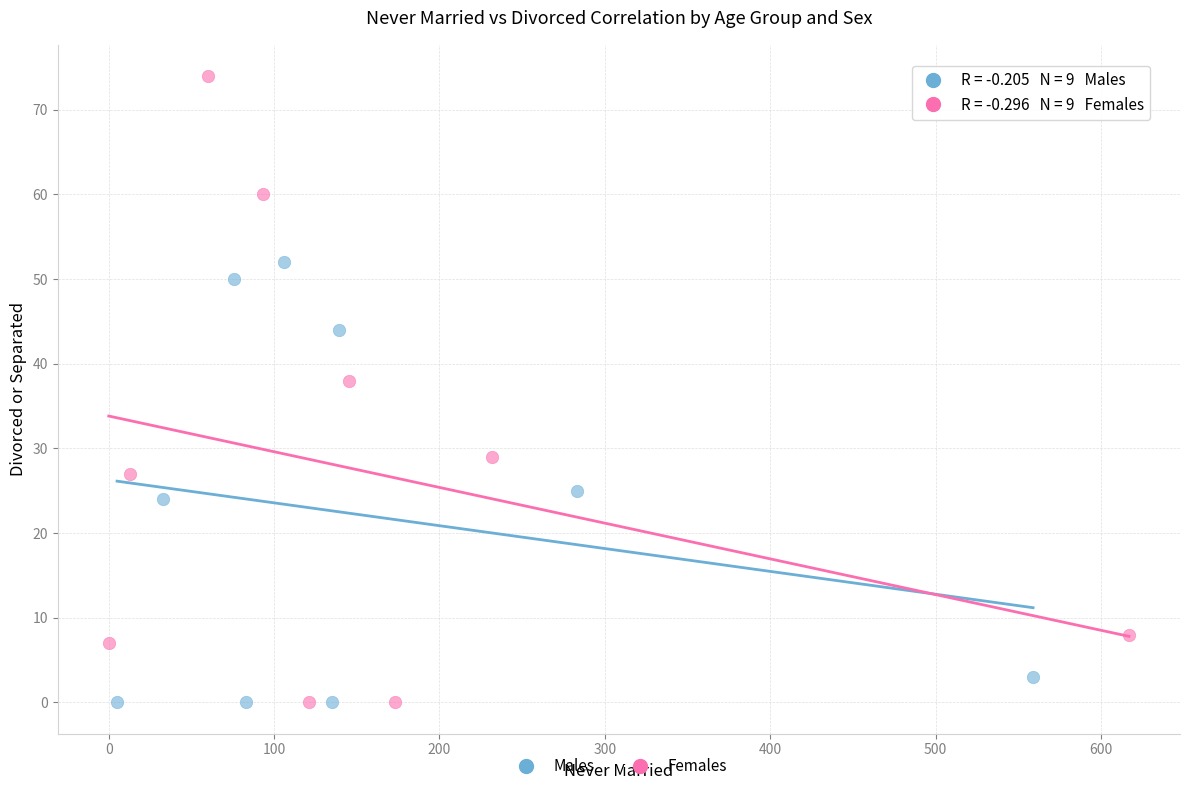

Which series has the widest spread of Y values?

Females